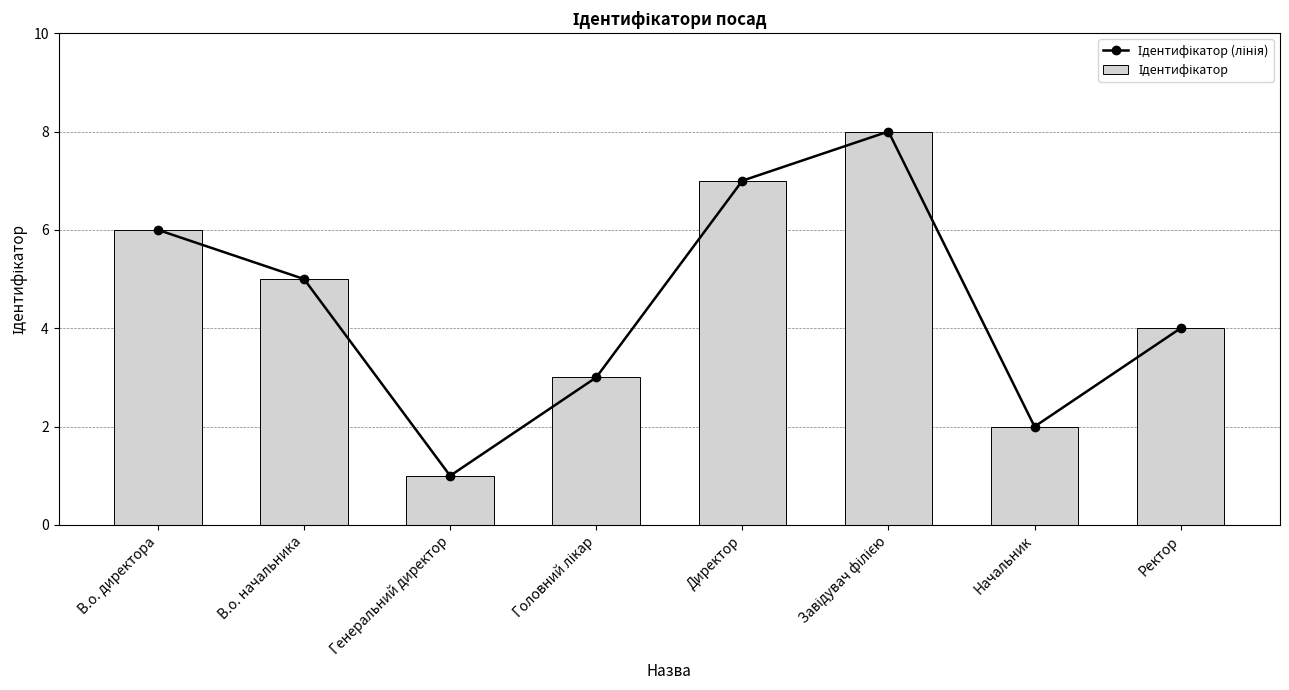

Is it true that Ідентифікатор (лінія) equals 1 at Начальник?

False